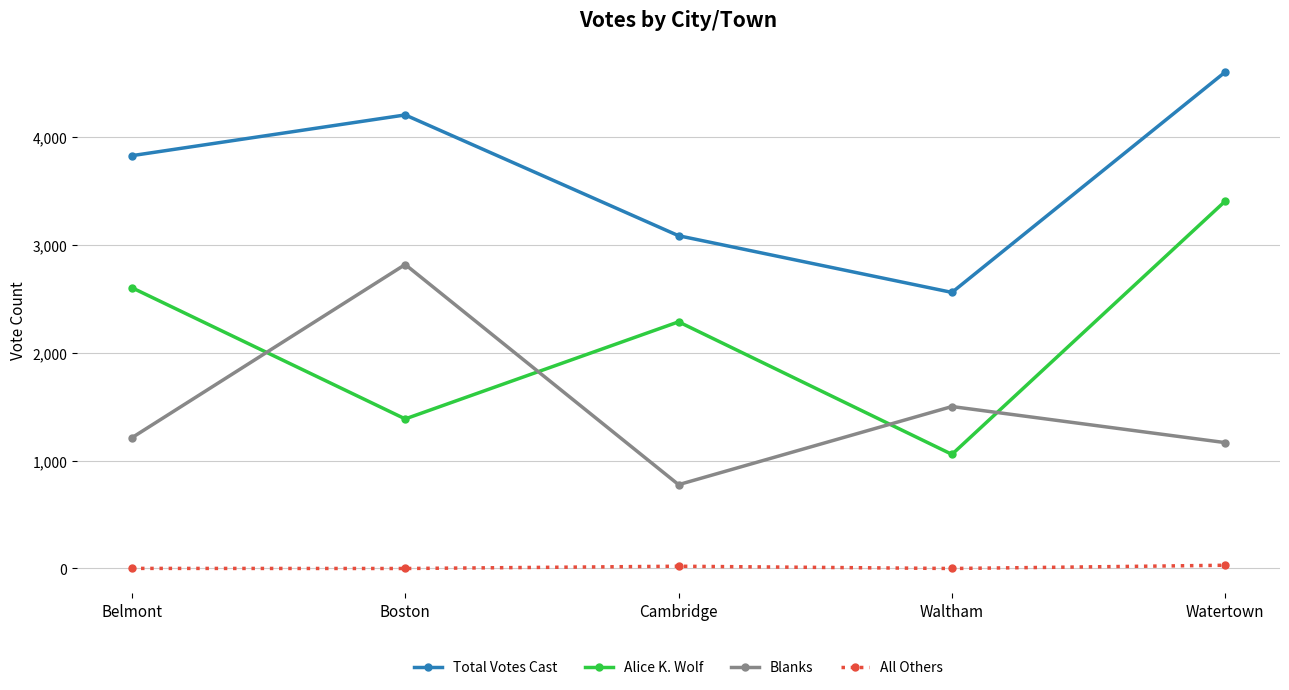

True or false: All Others and Total Votes Cast cross at least once.

False